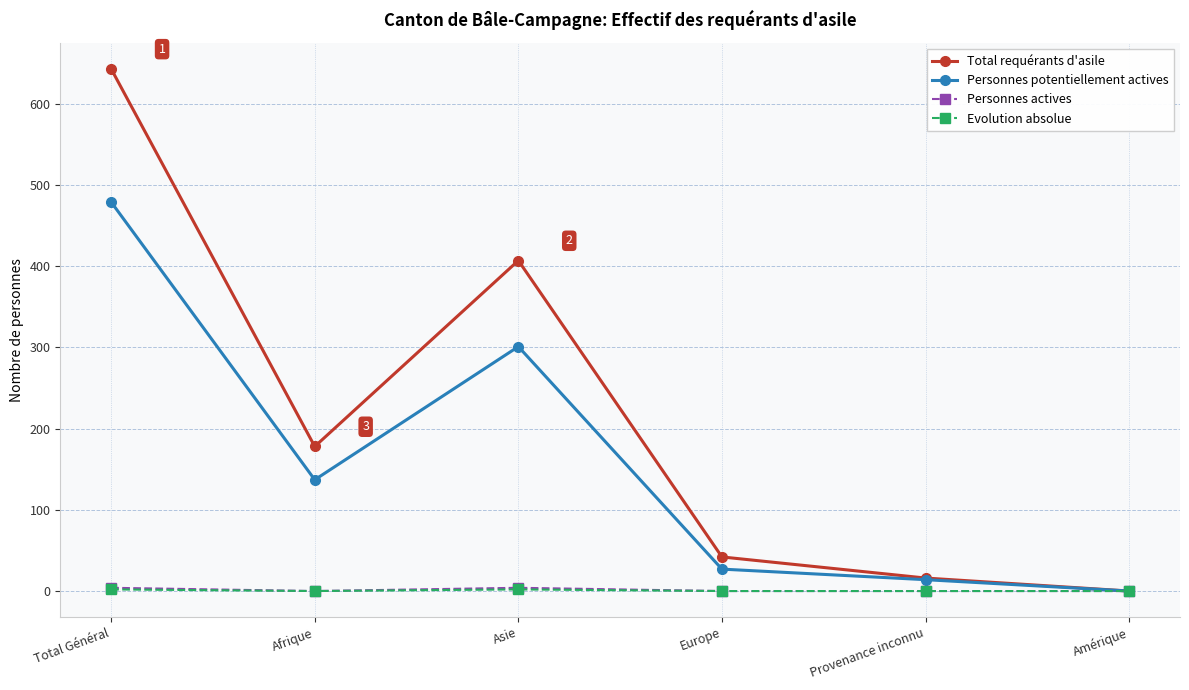

How many interior local peaks does the Total requérants d'asile series have?

1